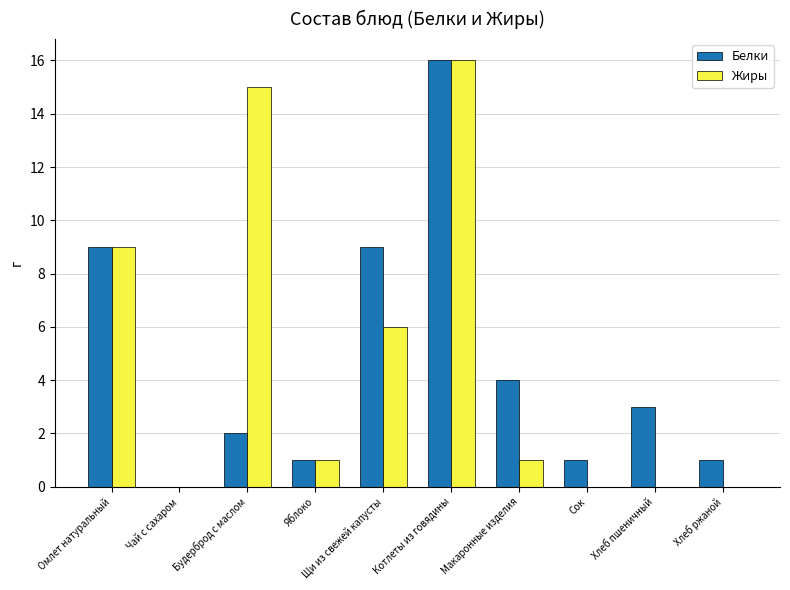

Count the number of data series in this chart.

2